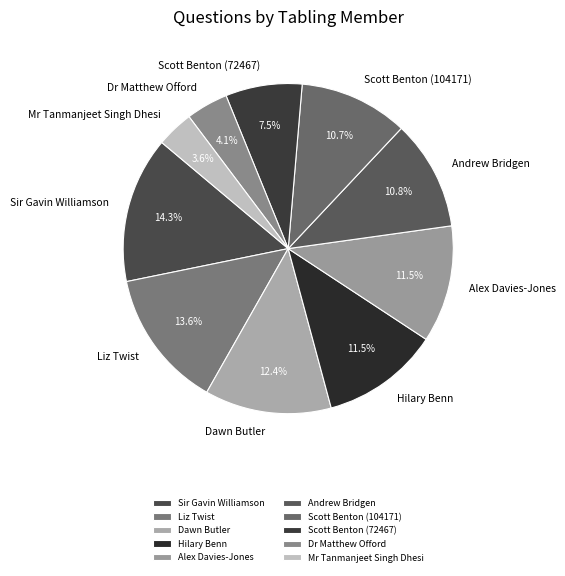

Does Scott Benton (104171) account for over 50% of the chart?

No